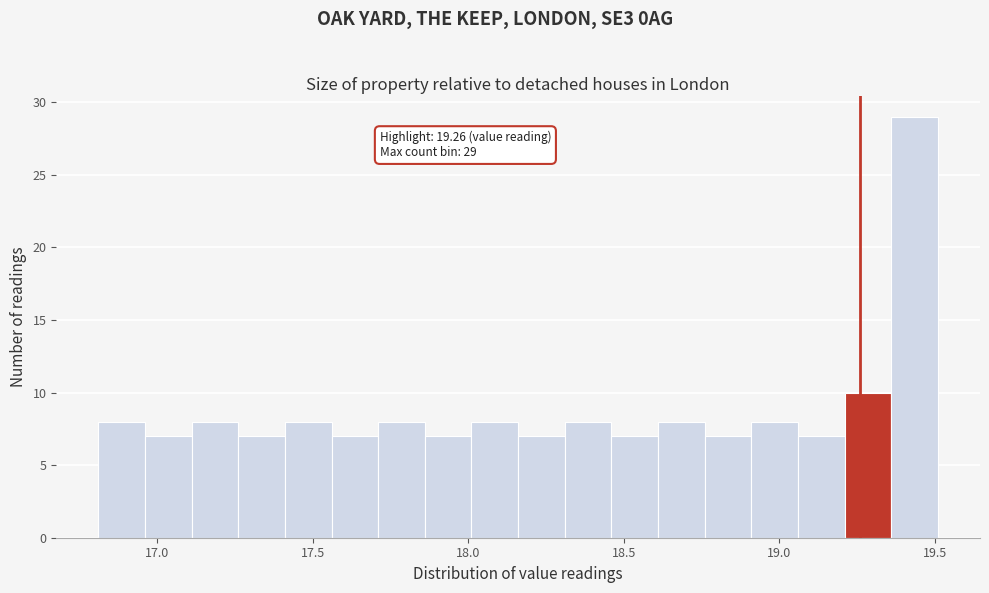

Around what value on the x-axis is the tallest bar? Give the approximate position of its centre, as read against the axis.

19.45